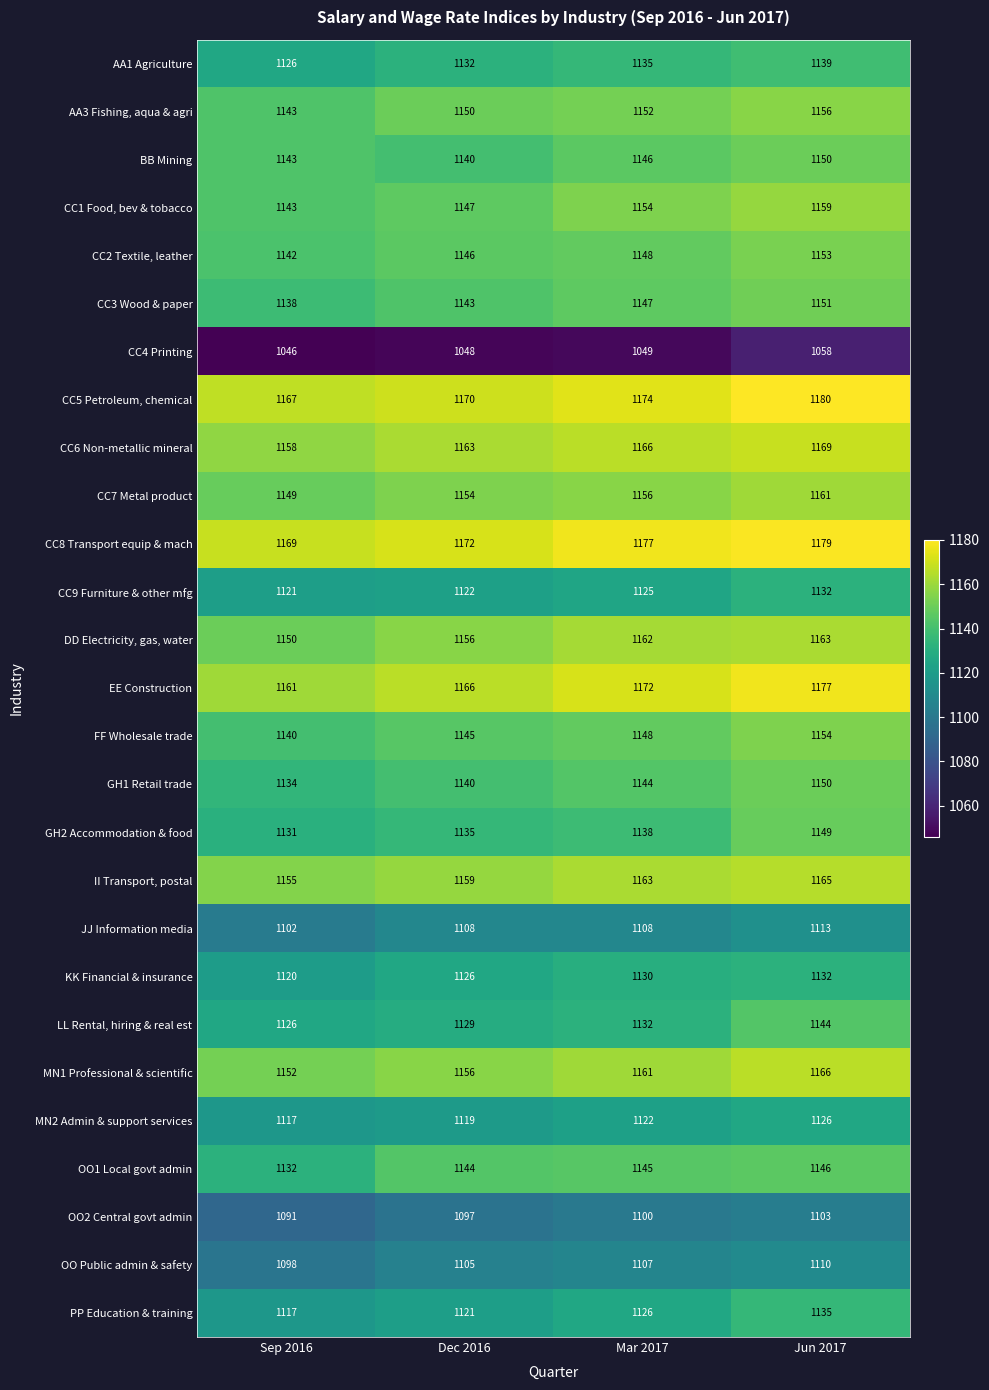

How many GH1 Retail trade values are between 1140 and 1150?

3